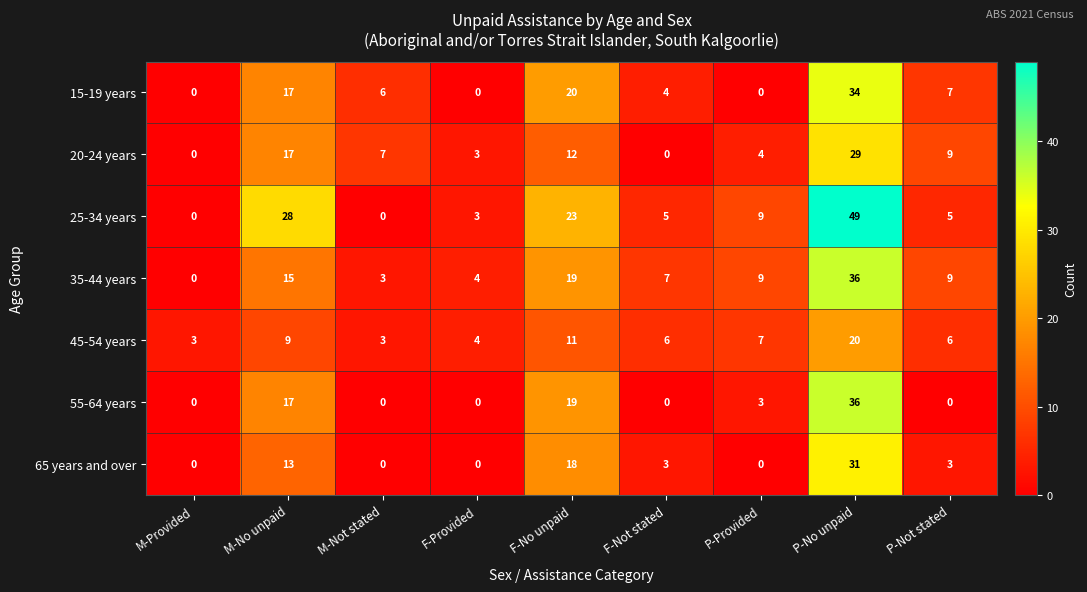

What is the total value across all series at M-Provided?

3